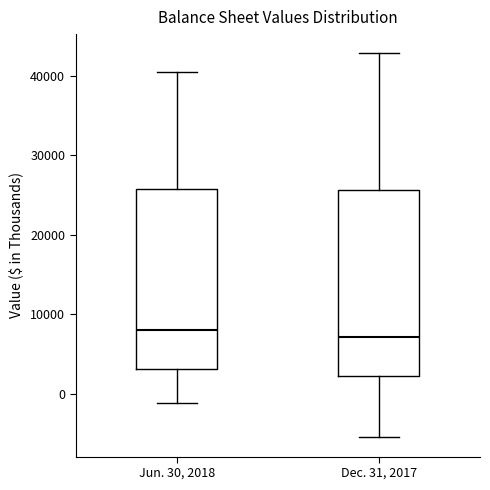

Where does the median line of the box for Jun. 30, 2018 sit on the y-axis? The values are not printed on the chart, so give them approximately, as read against the axis.

8000